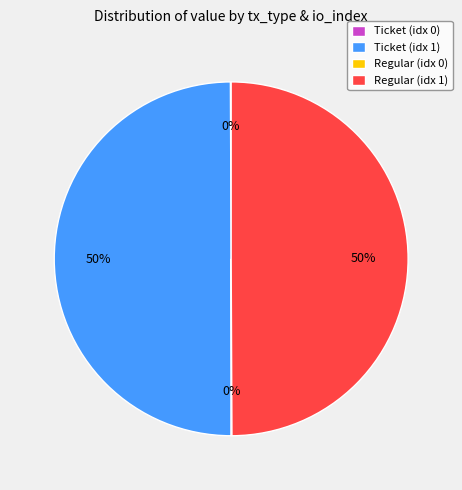

To the nearest percent, what is the average slice percentage?

25%